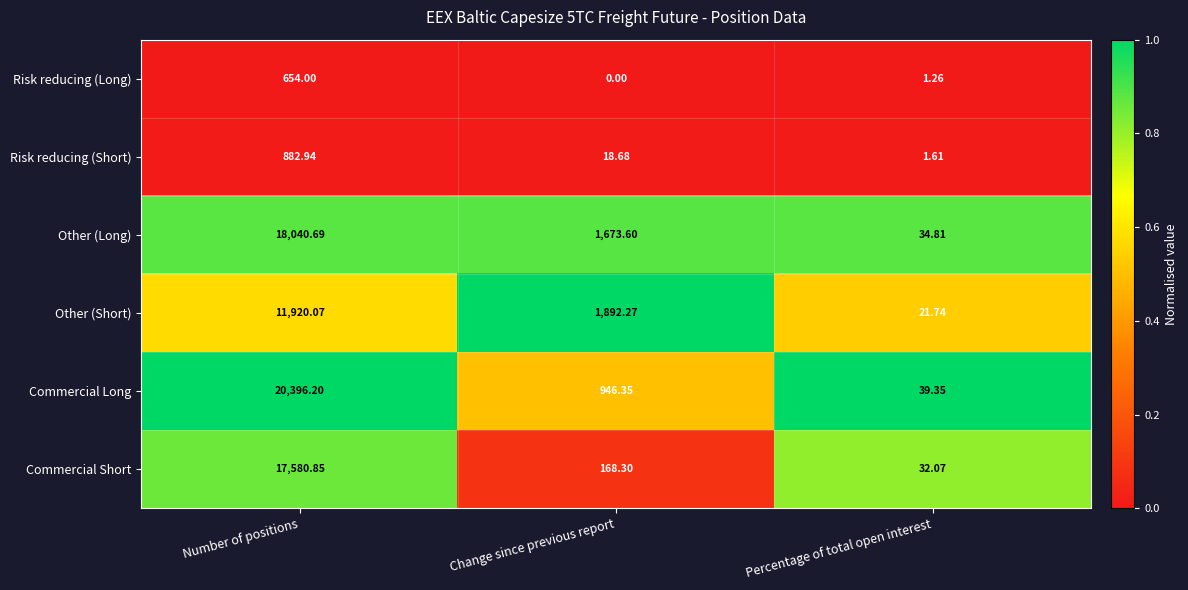

Which series changed the most between Number of positions and Percentage of total open interest?

Commercial Long